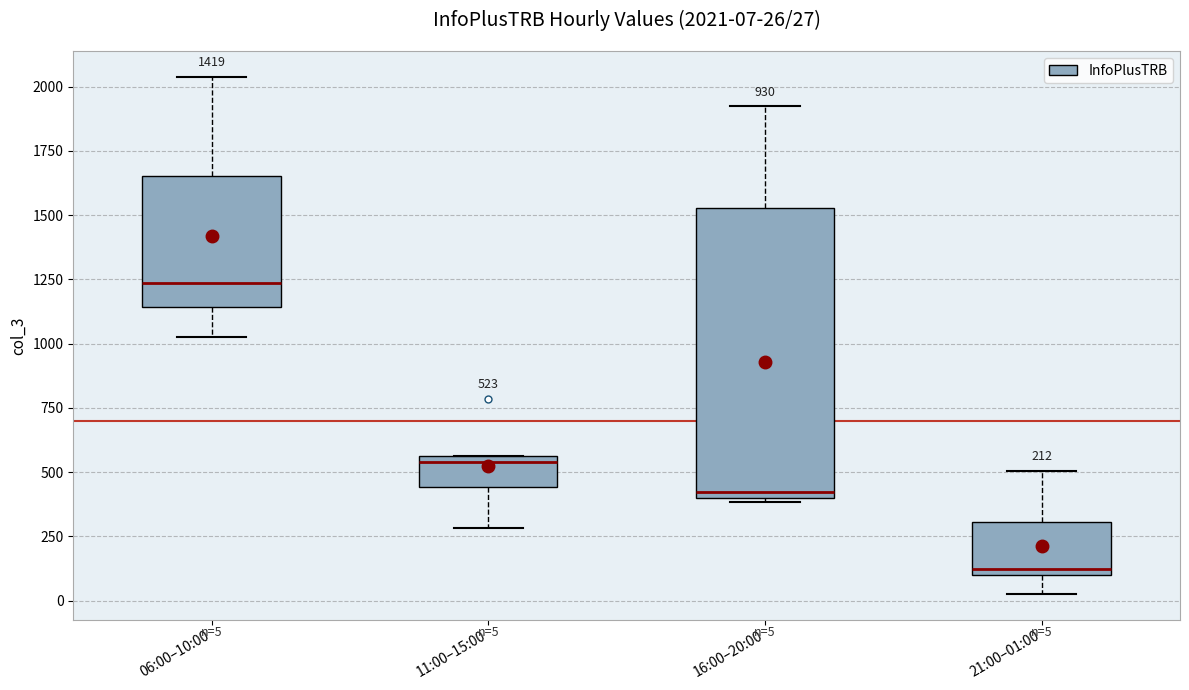

Which box's median line is the lowest?

21:00–01:00